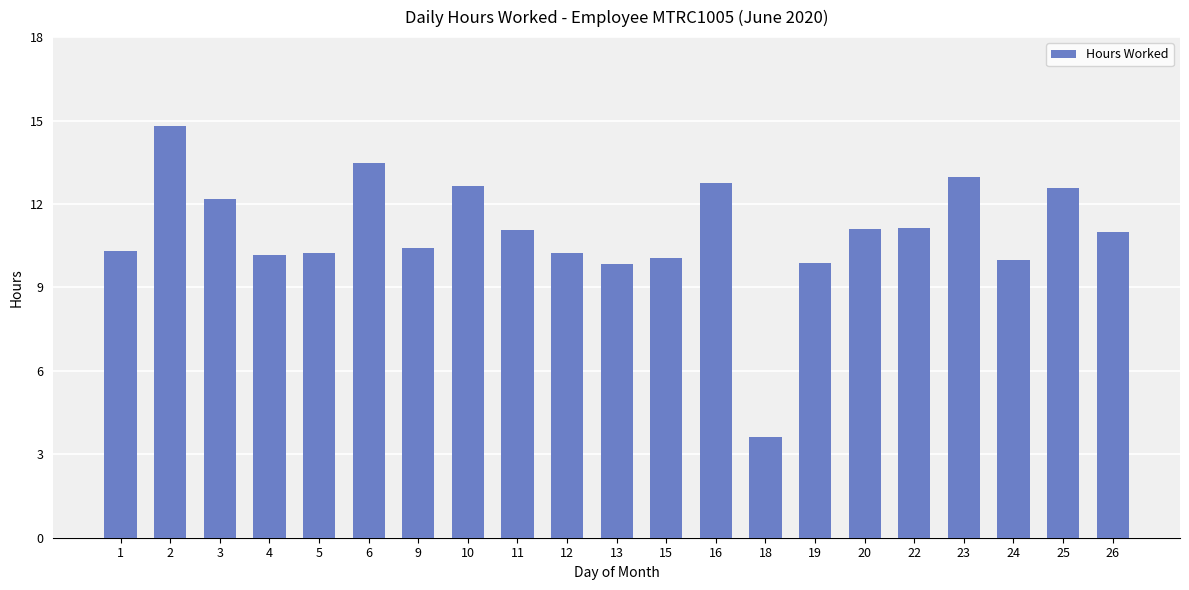

The chart shows a value of 20.0 at 22. True or false?

False